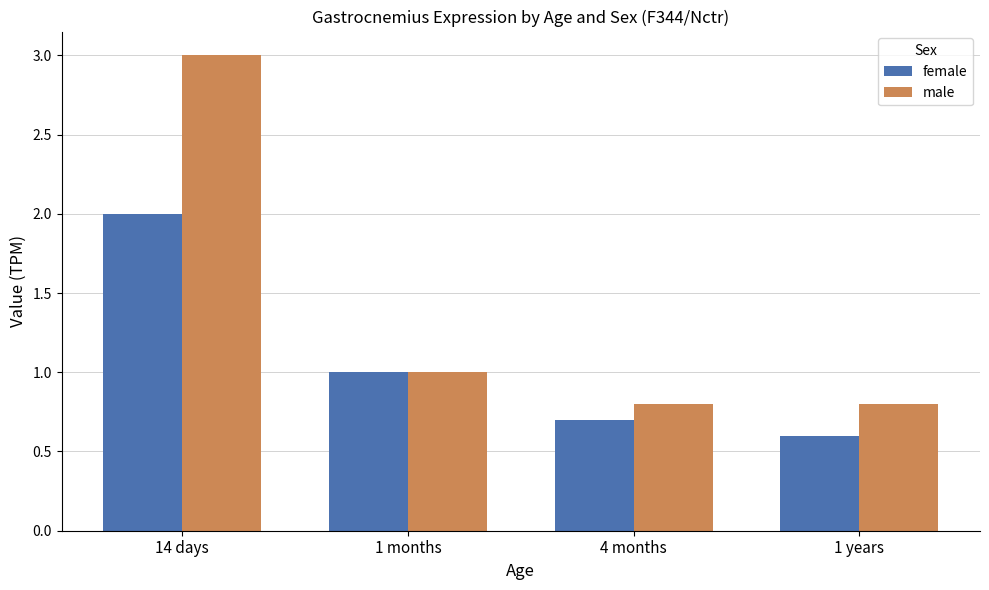

At which category does the chart reach its minimum across all series?

1 years